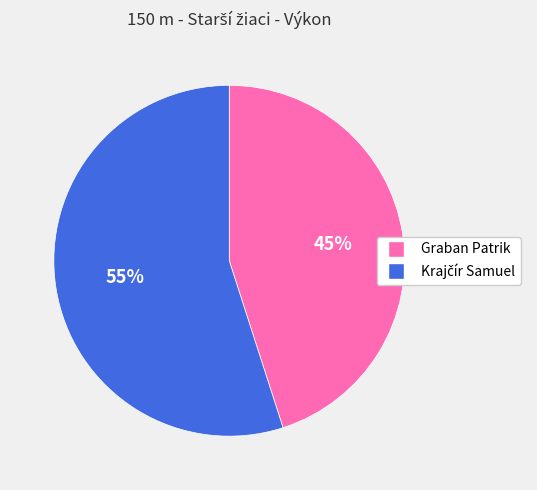

To the nearest percent, what portion does Graban Patrik represent?

45%